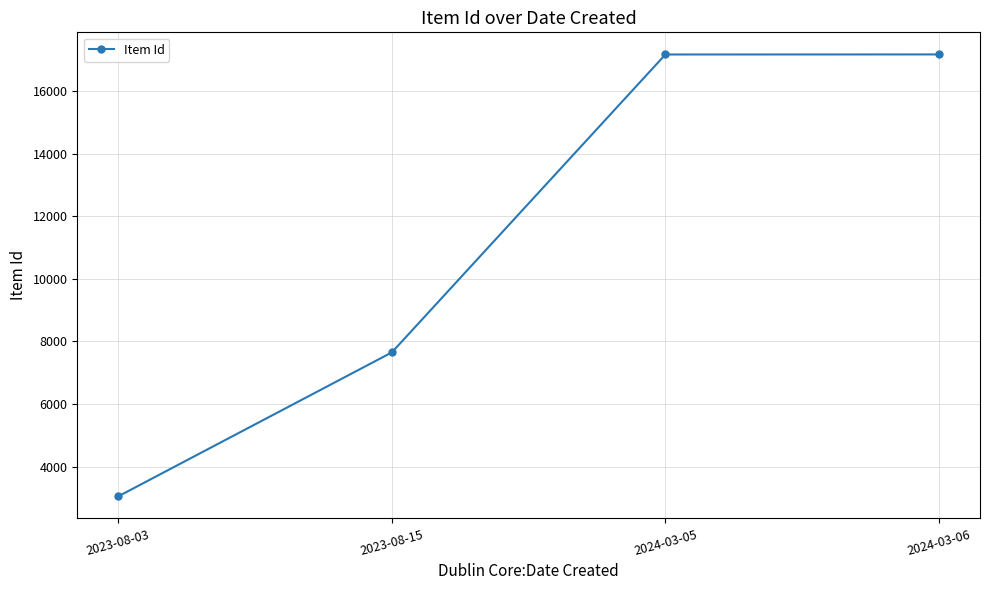

How many values are below 17181?

2